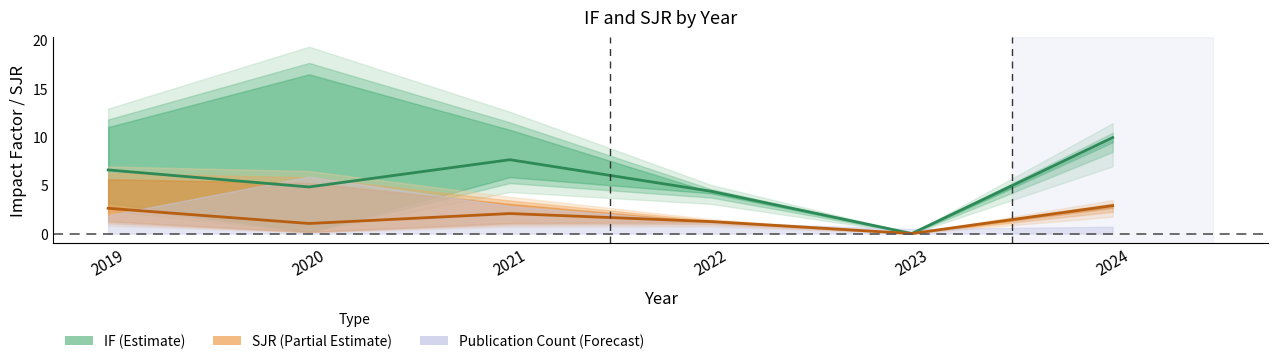

At which label does mean_SJR first exceed 1?

2019